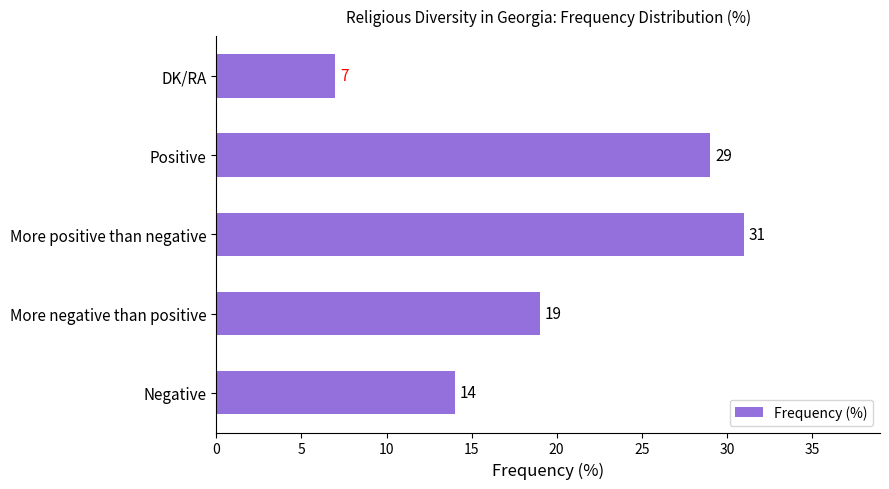

Where is the data nearest to the value 19?

More negative than positive